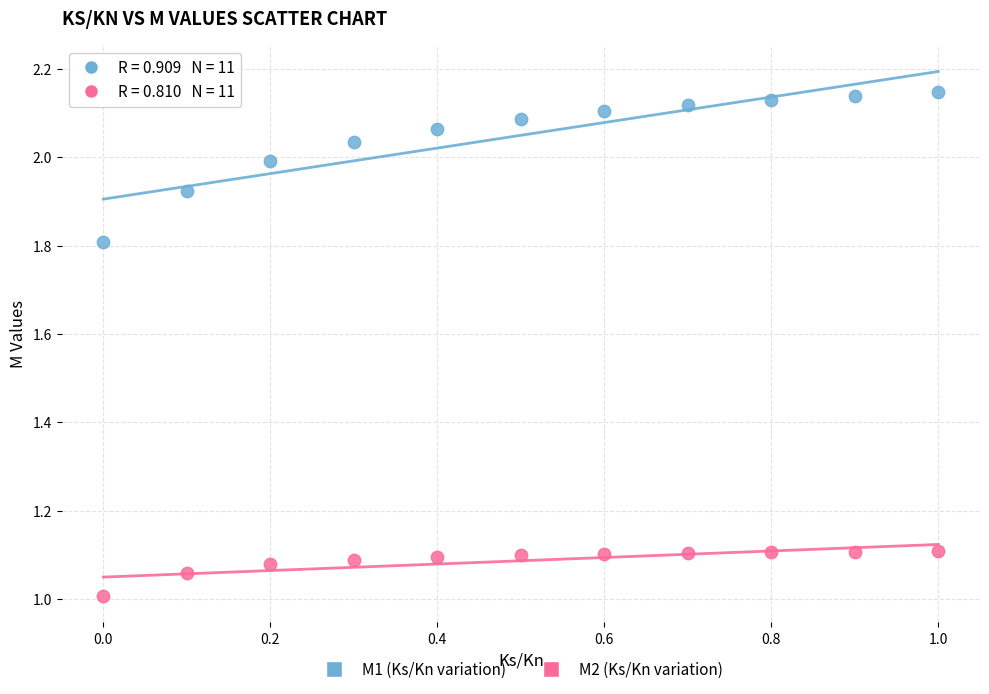

Which series reaches the minimum Y coordinate?

M2 (Ks/Kn variation)